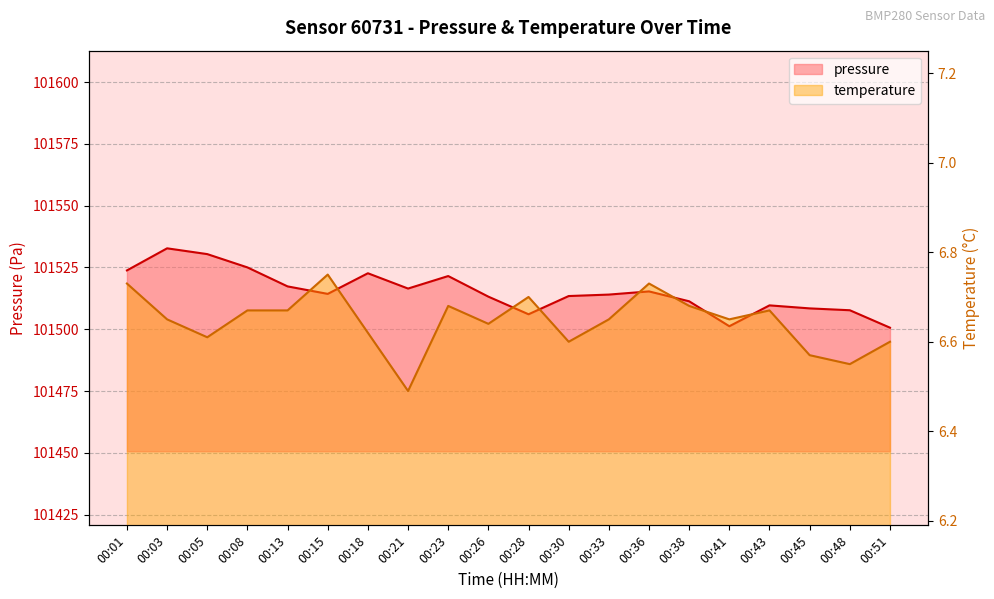

What is the sum of the temperature values at 00:51 and 00:05?

13.2